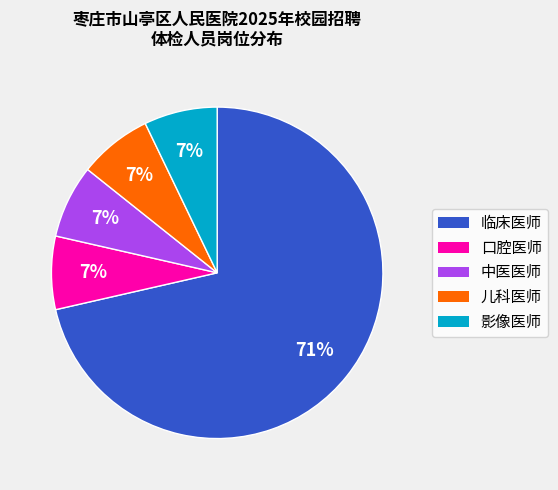

Combined, do 影像医师 and 中医医师 account for over 50%?

No